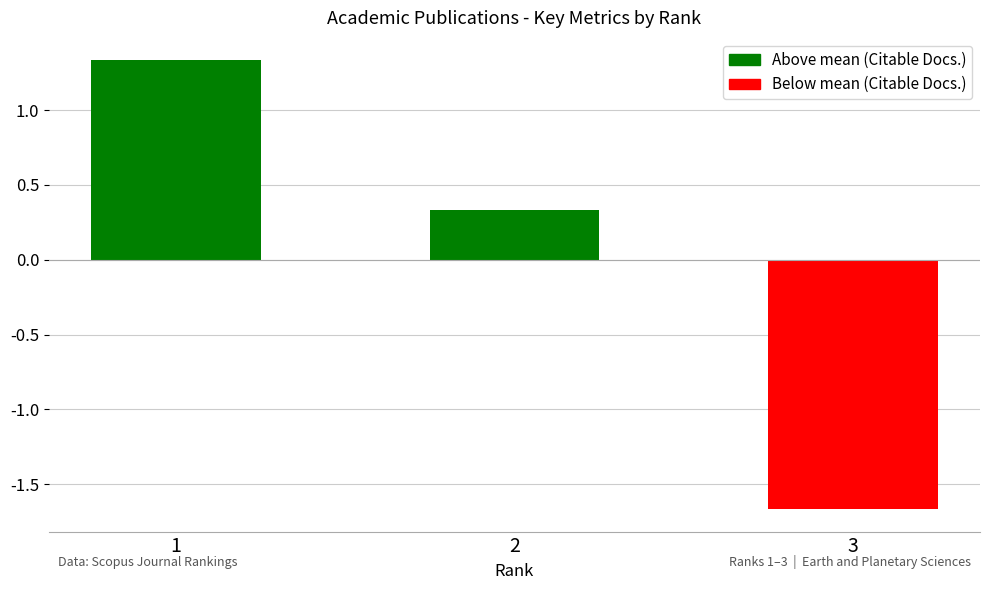

Which category has the highest value across all series?

1